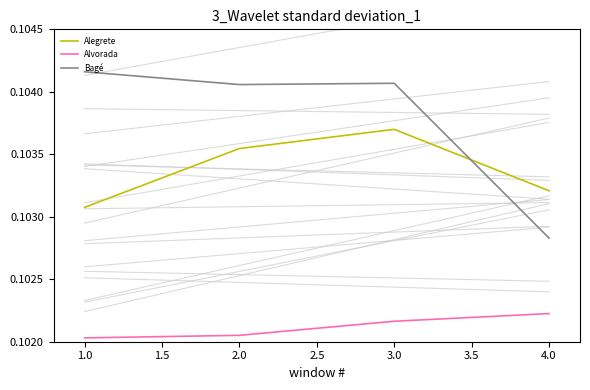

What is the label of the 4th point from the right?

1.0